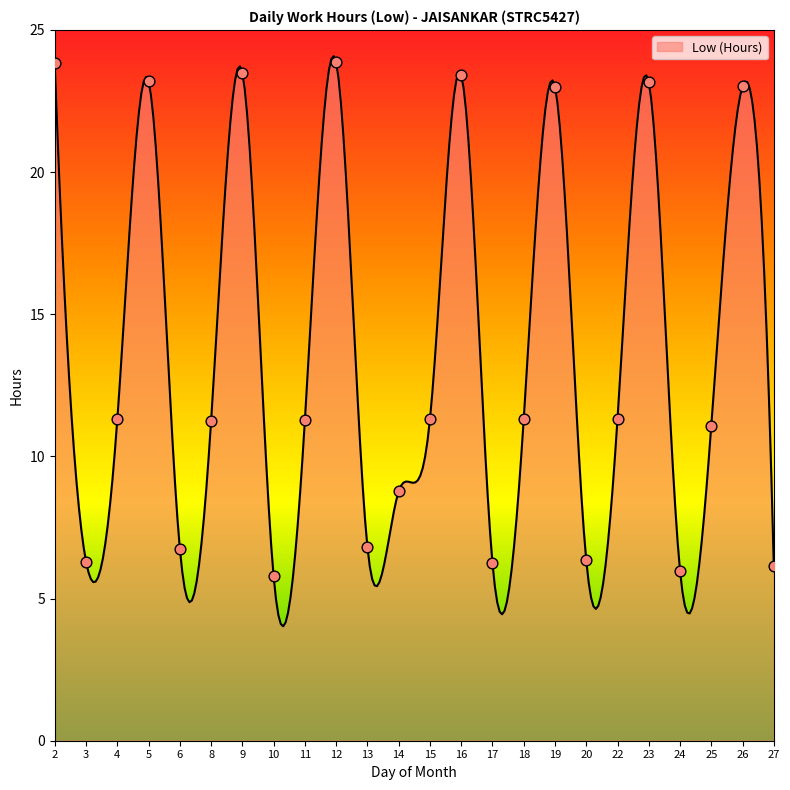

What is the difference between the maximum and minimum values?

20.1